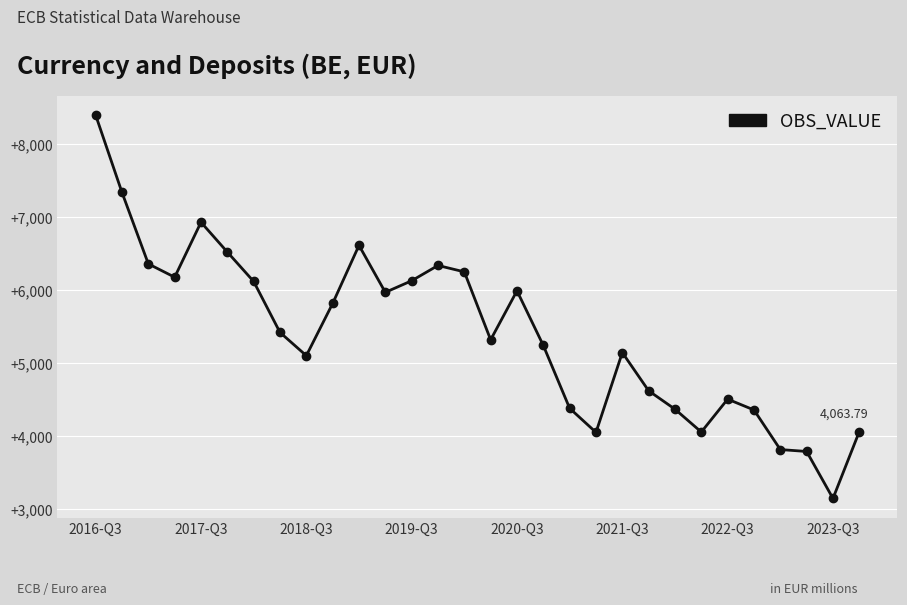

Does the chart have visible grid lines?

Yes